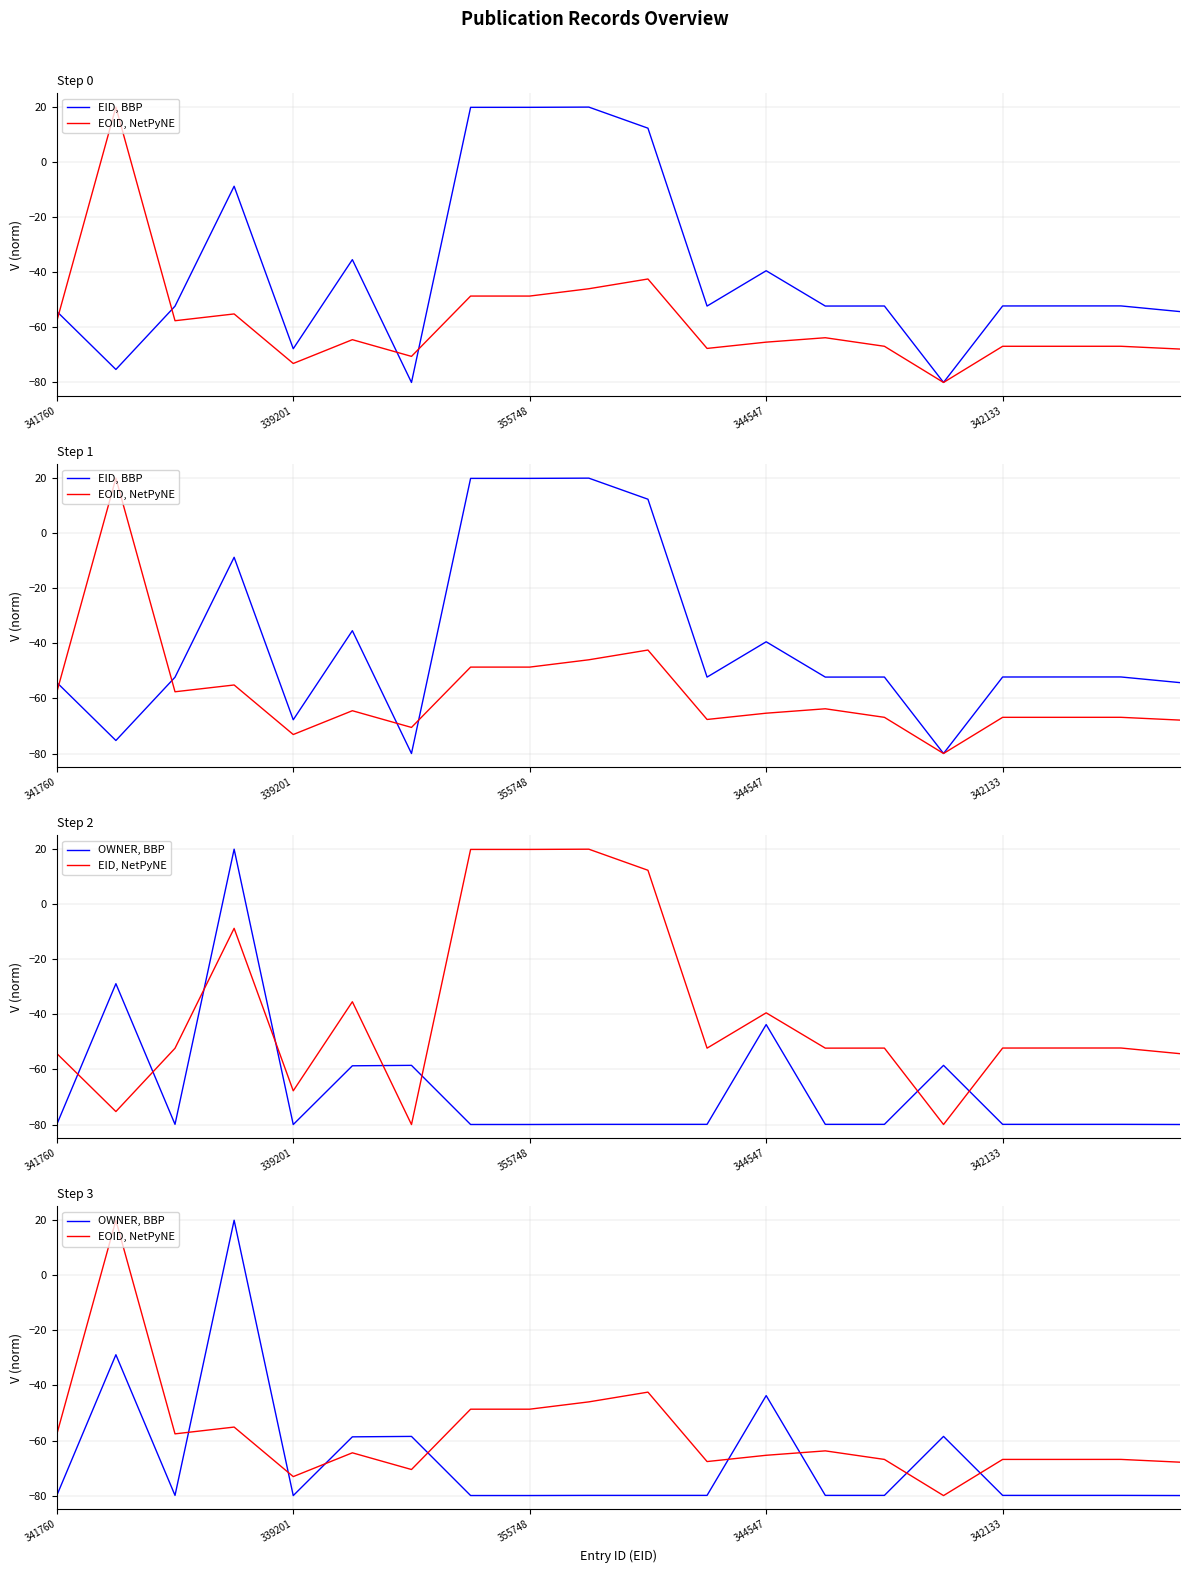

What is the total value across all series at 15?

-298.5